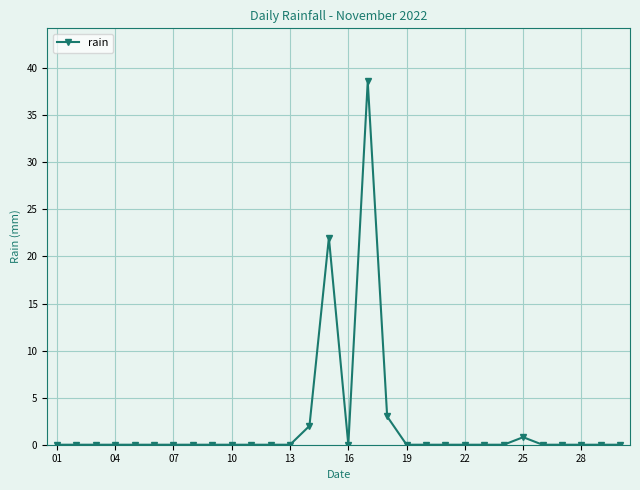

What is the greatest value displayed?

38.6